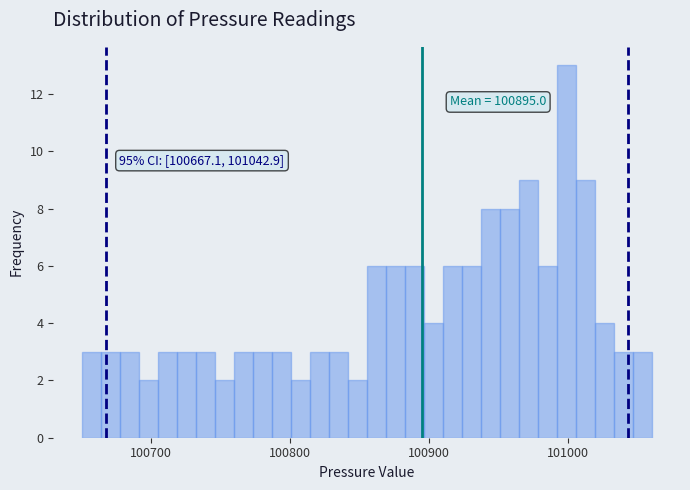

Around what value on the x-axis is the tallest bar? Give the approximate position of its centre, as read against the axis.

101000